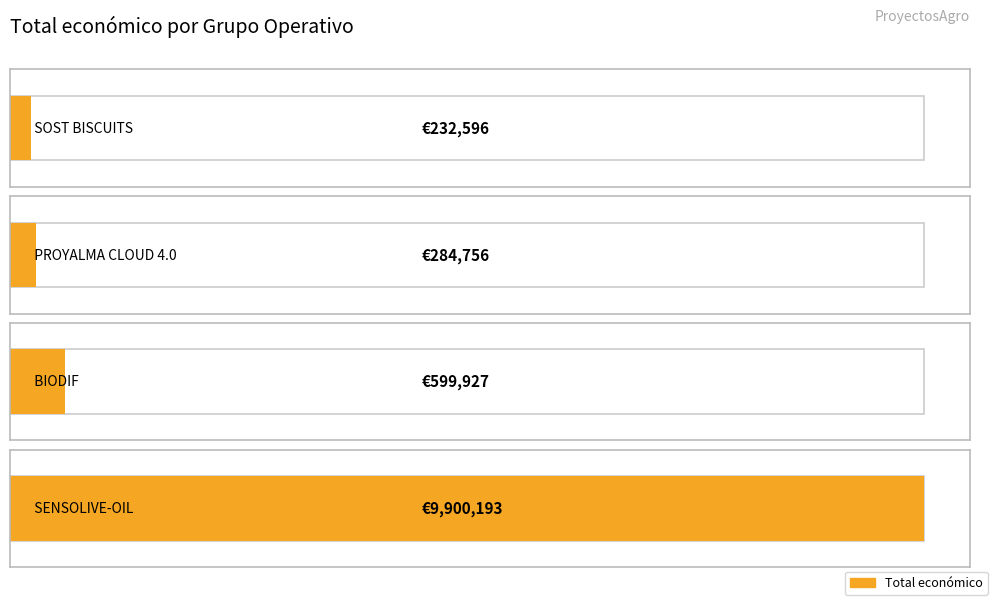

What is the sum of all values?

11017472